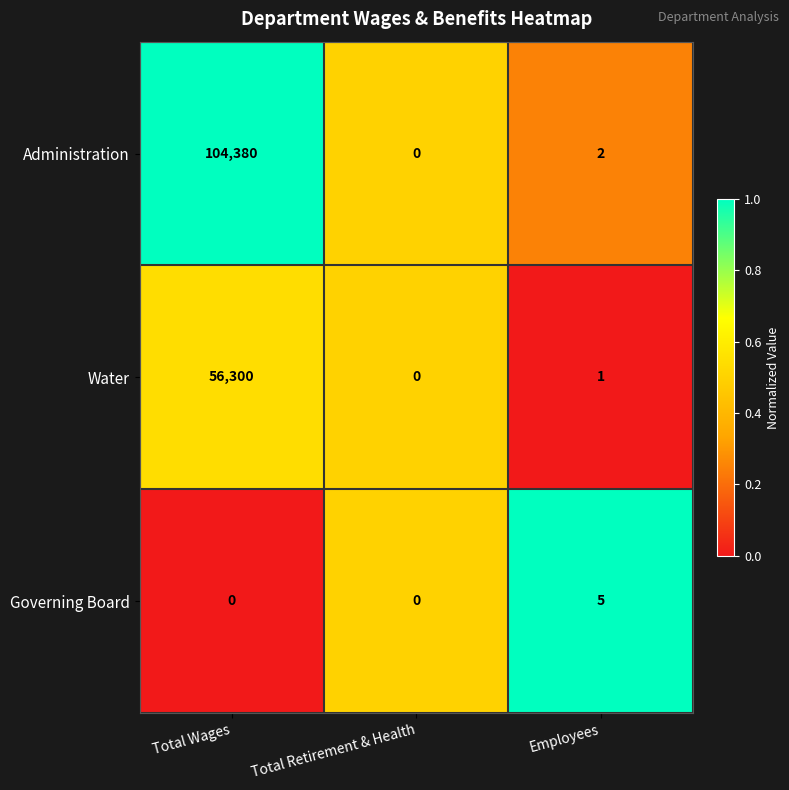

What is the total value across all series at Total Wages?

160680